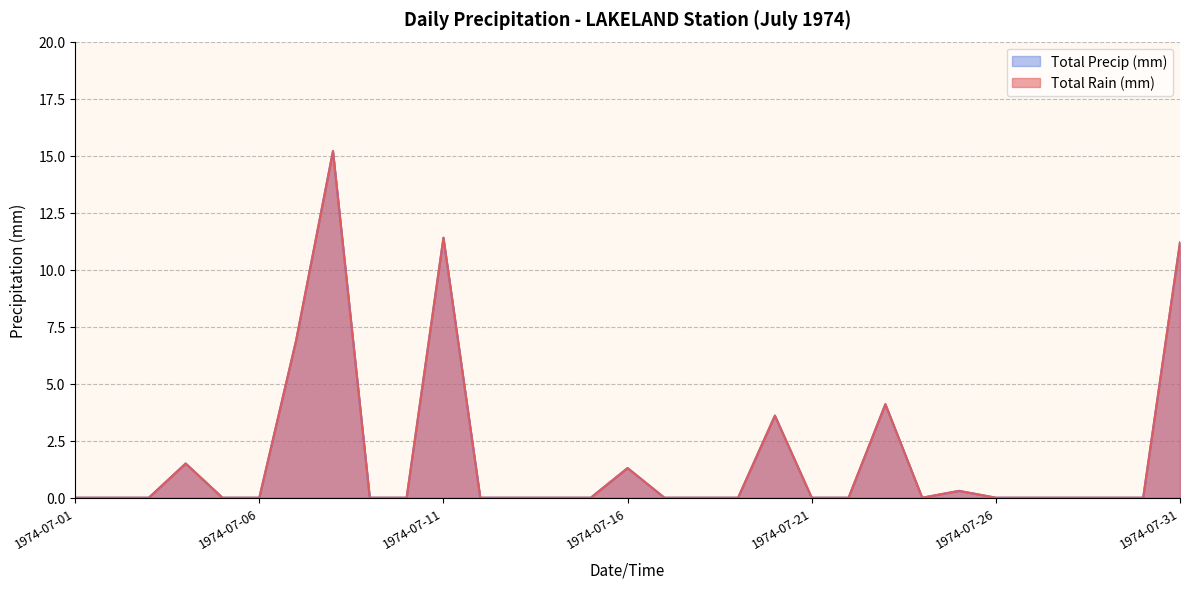

Where is the first local minimum for Total Rain (mm)?

1974-07-24